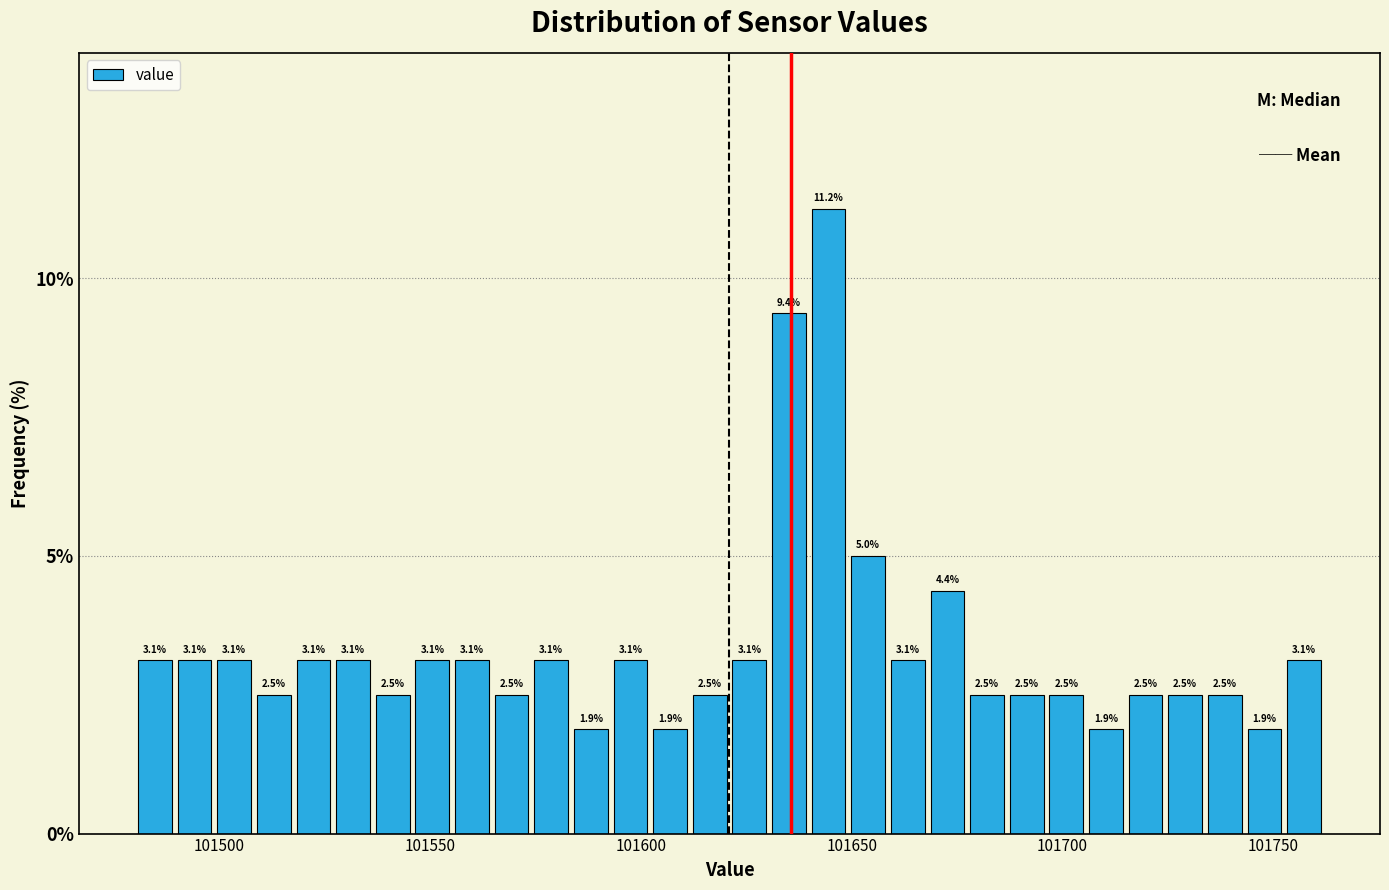

Around what value on the x-axis is the tallest bar? Give the approximate position of its centre, as read against the axis.

101645